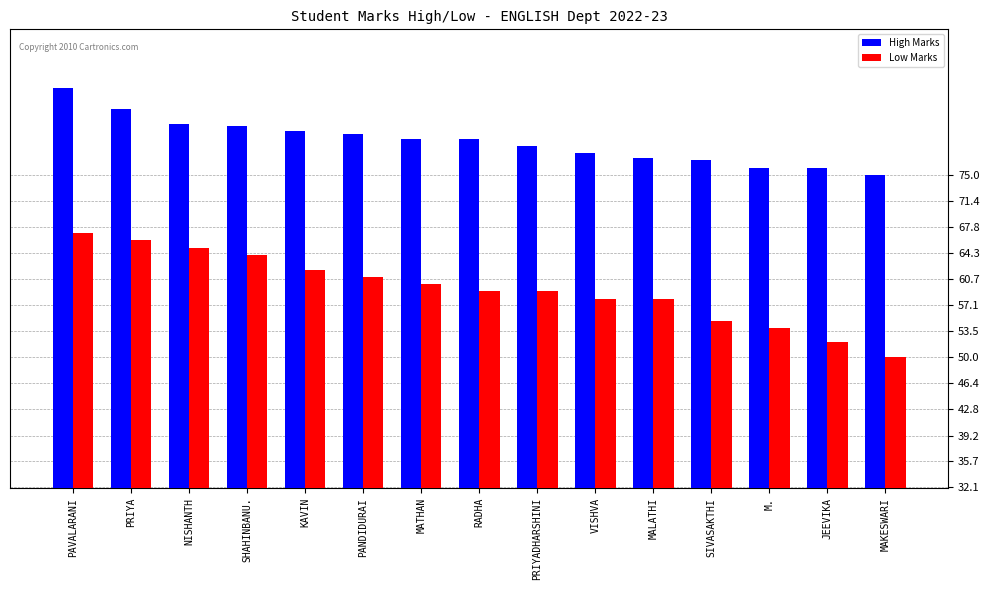

What is the label of the 6th bar from the right?

VISHVA